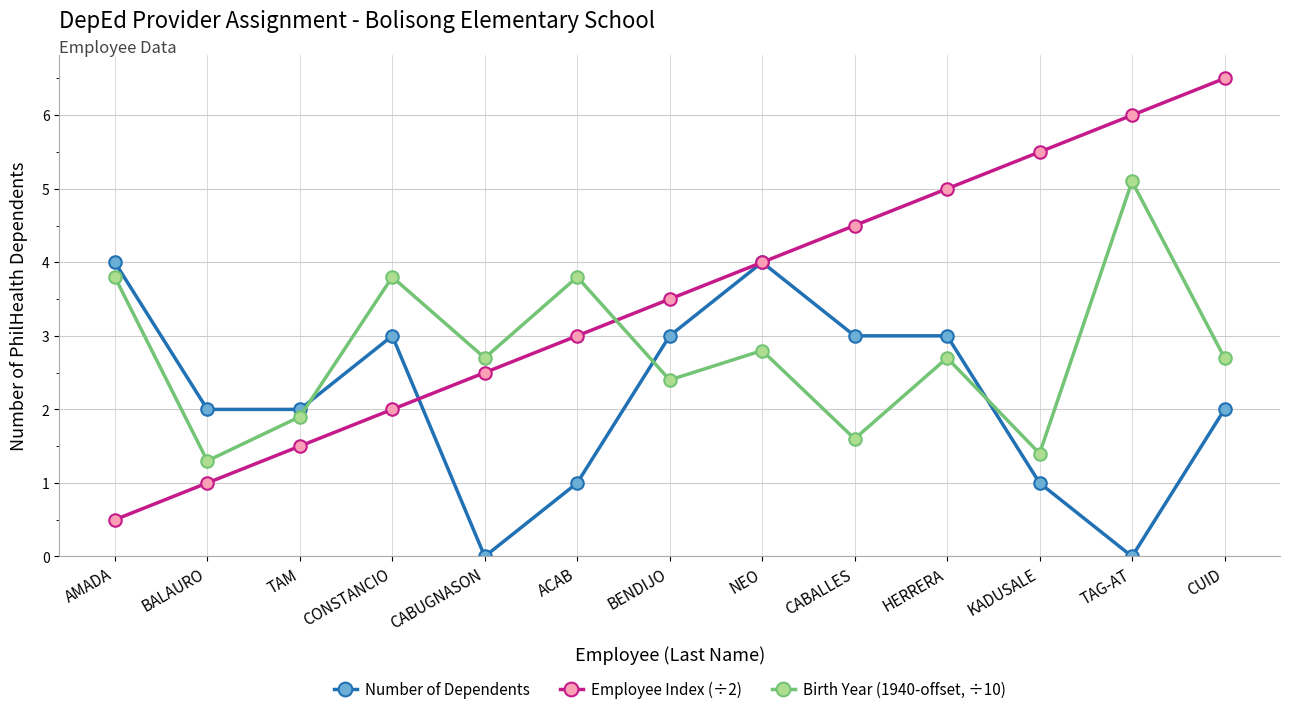

At which label does Number of Dependents first exceed 2?

AMADA